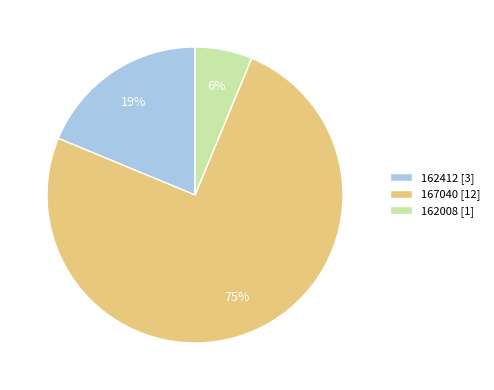

Between 162412 and 167040, which is larger?

167040